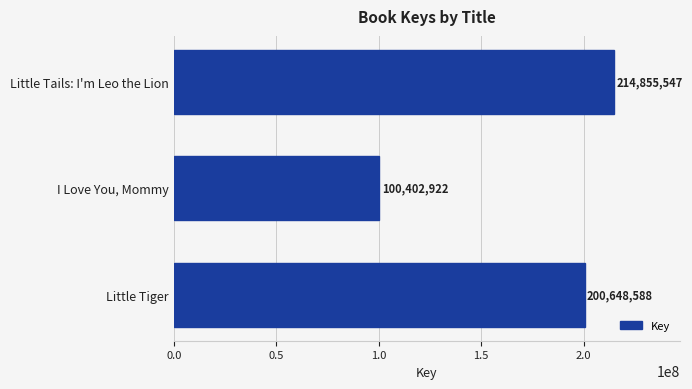

Reading top to bottom, what are all the values shown in this chart?

Little Tails: I'm Leo the Lion=214855547	I Love You, Mommy=100402922	Little Tiger=200648588